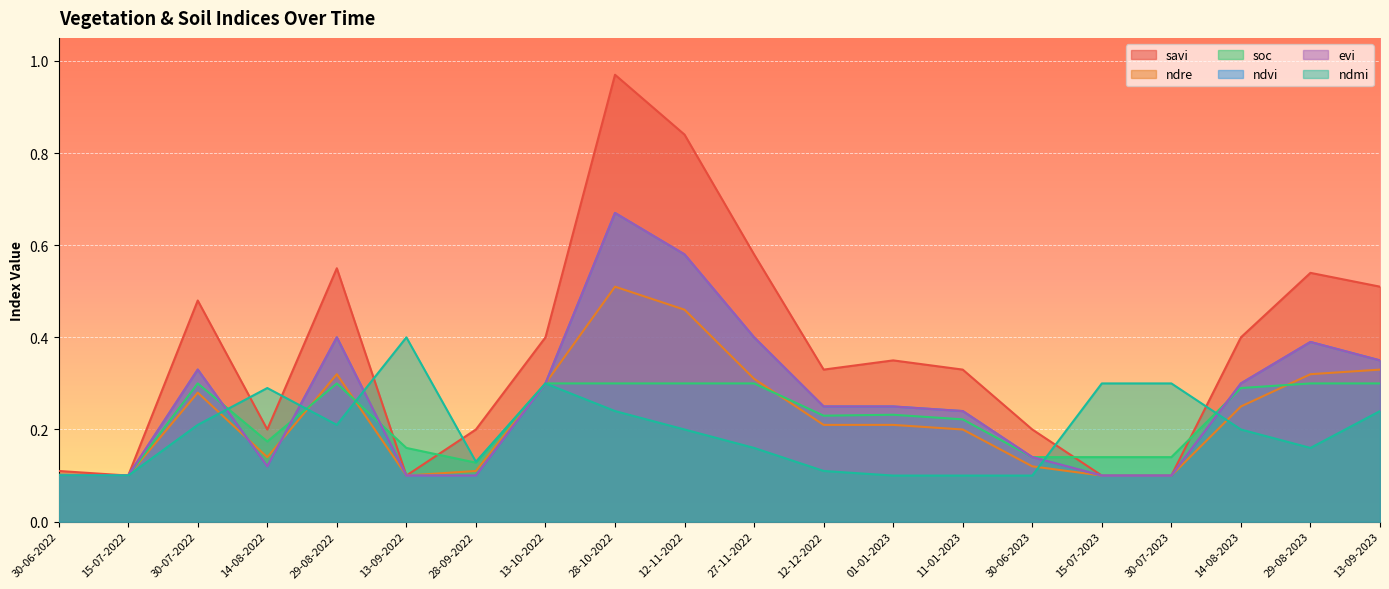

Which series has the widest spread of values?

savi